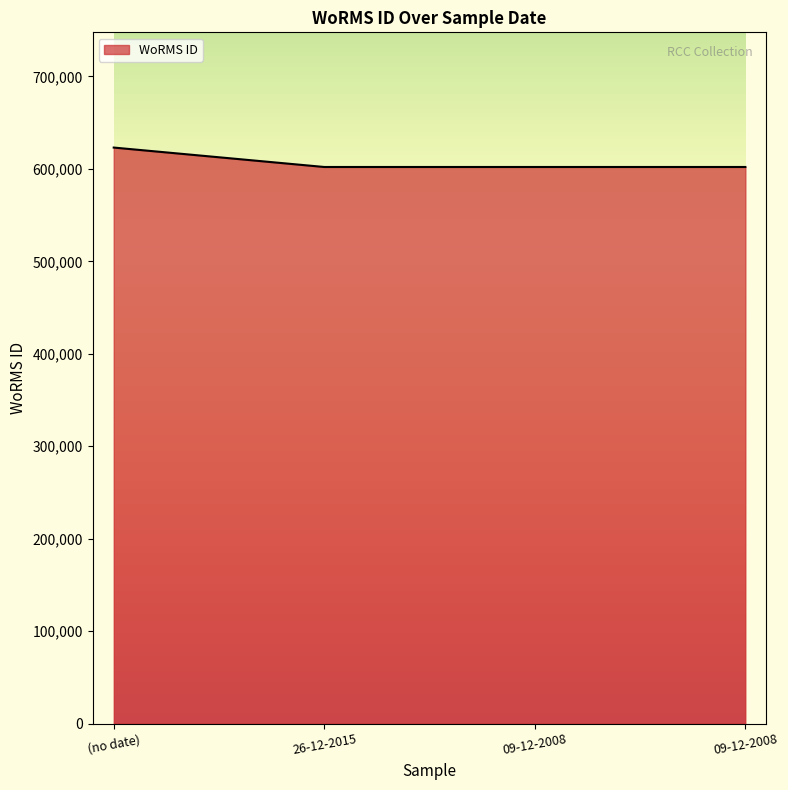

How many lines are shown in the chart?

1